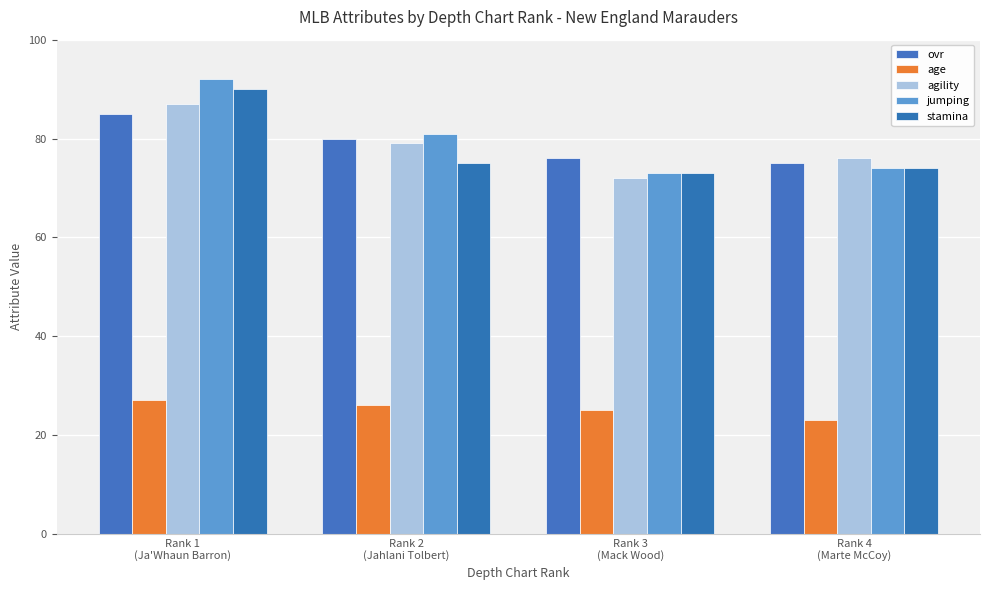

Does the chart contain stacked bars?

No